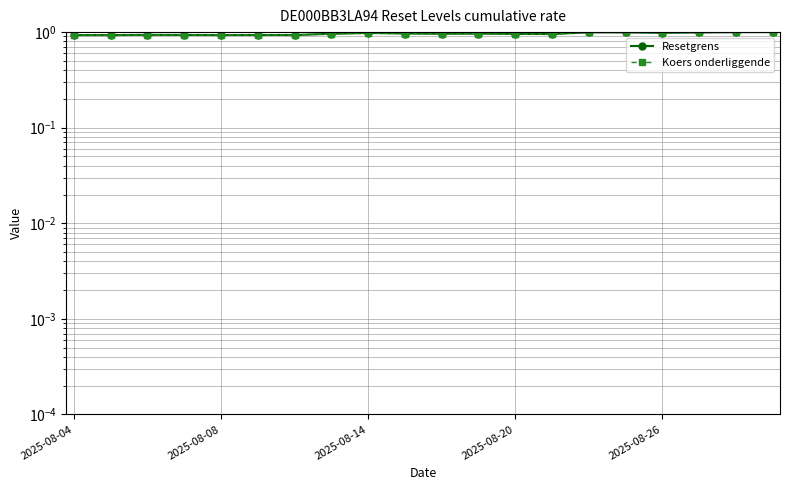

What is the sum of all Koers onderliggende values?

19.2